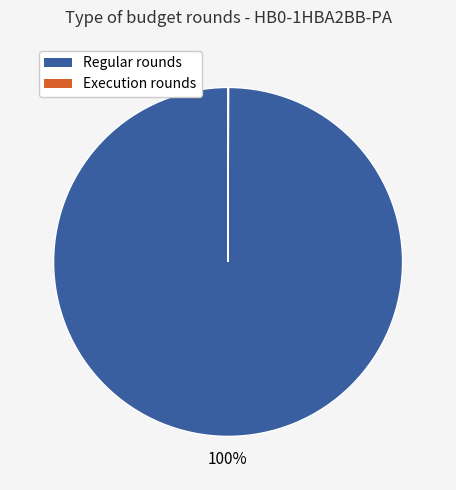

True or false: Regular rounds accounts for 100% of the total.

True